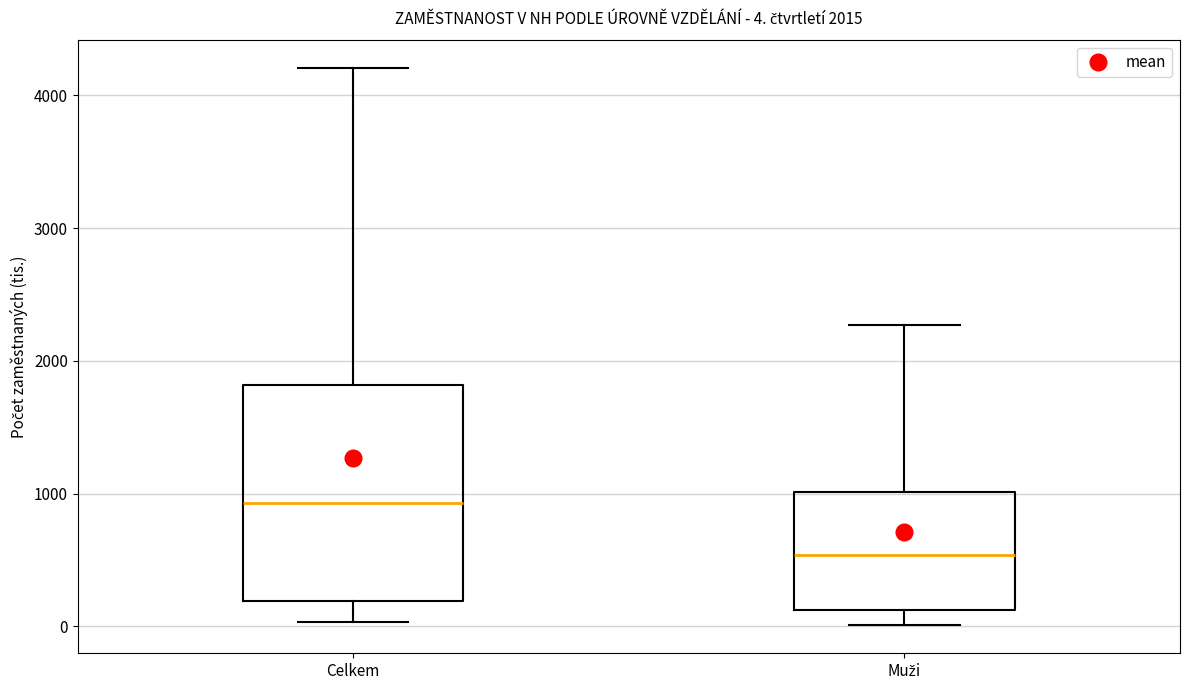

Which box is the tallest, from its lower edge to its upper edge?

Celkem